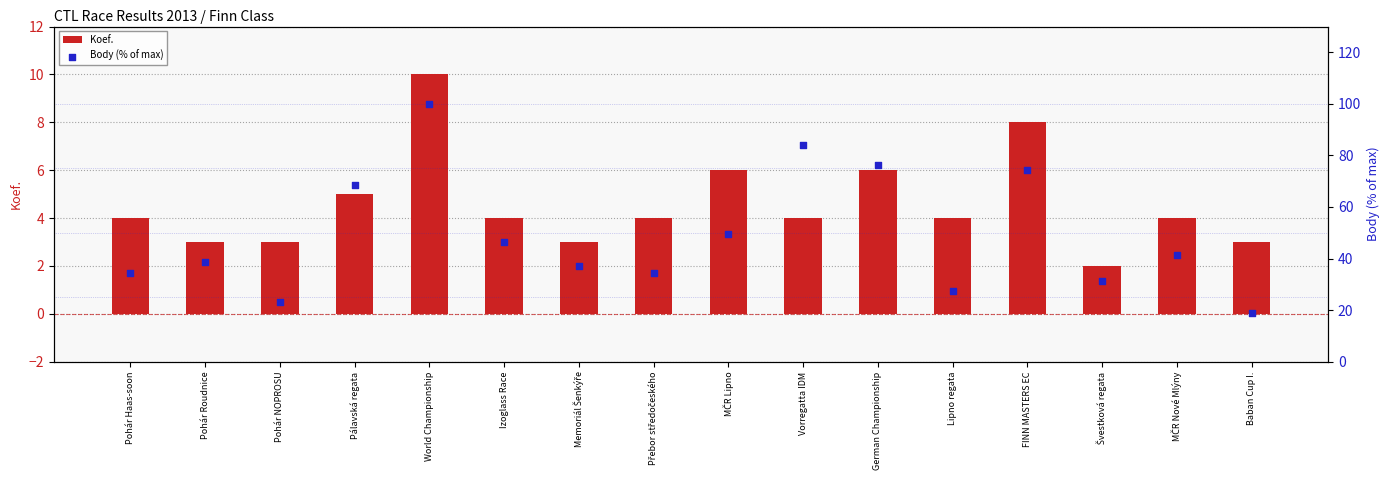

At how many categories does at least one series exceed 47?

6